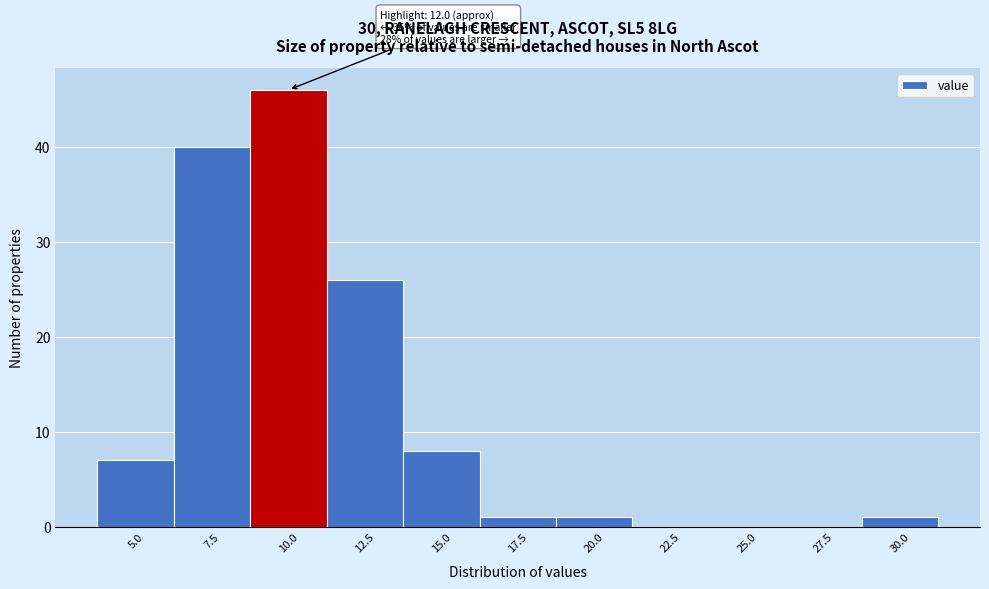

Reading left to right, list all the values displayed in this chart.

5.0=7	7.5=40	10.0=46	12.5=26	15.0=8	17.5=1	20.0=1	22.5=0	25.0=0	27.5=0	30.0=1